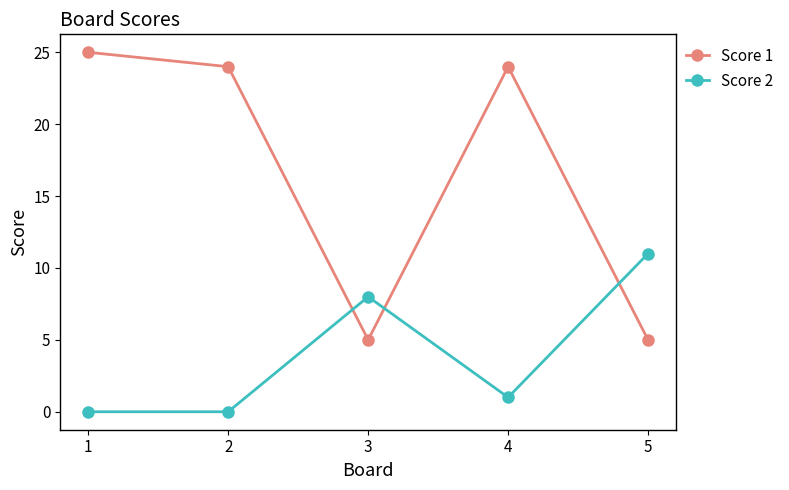

At which category does Score 1 reach its first local valley?

3